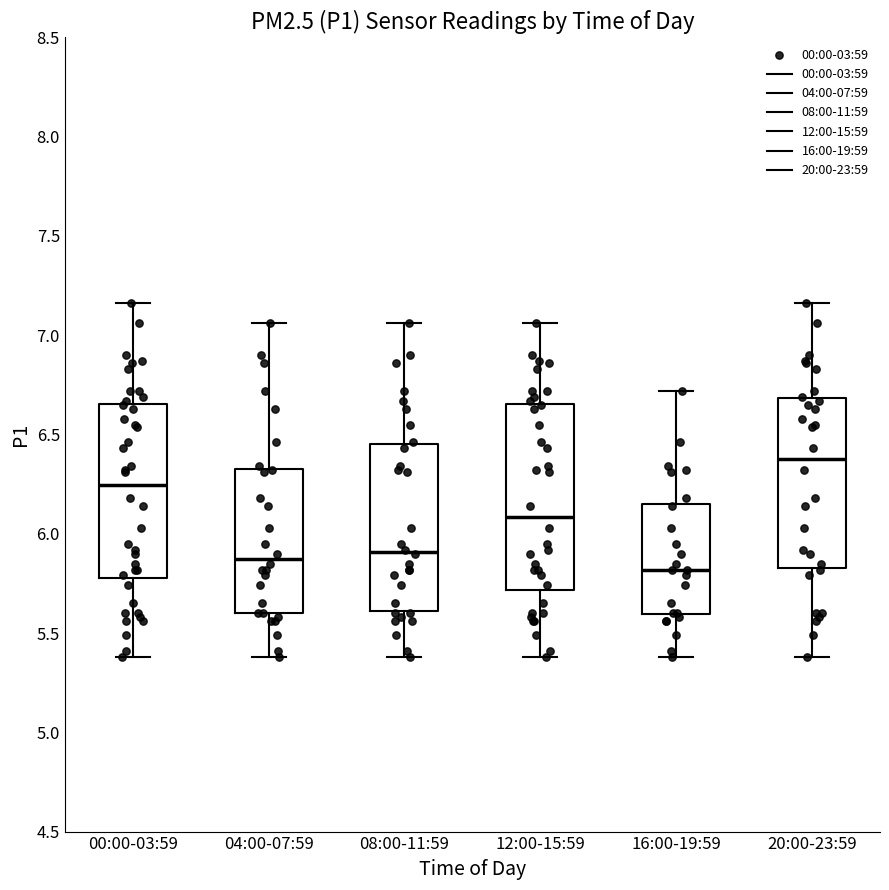

Where does the lower whisker of the box for 04:00-07:59 end on the y-axis? The values are not printed on the chart, so give them approximately, as read against the axis.

5.40